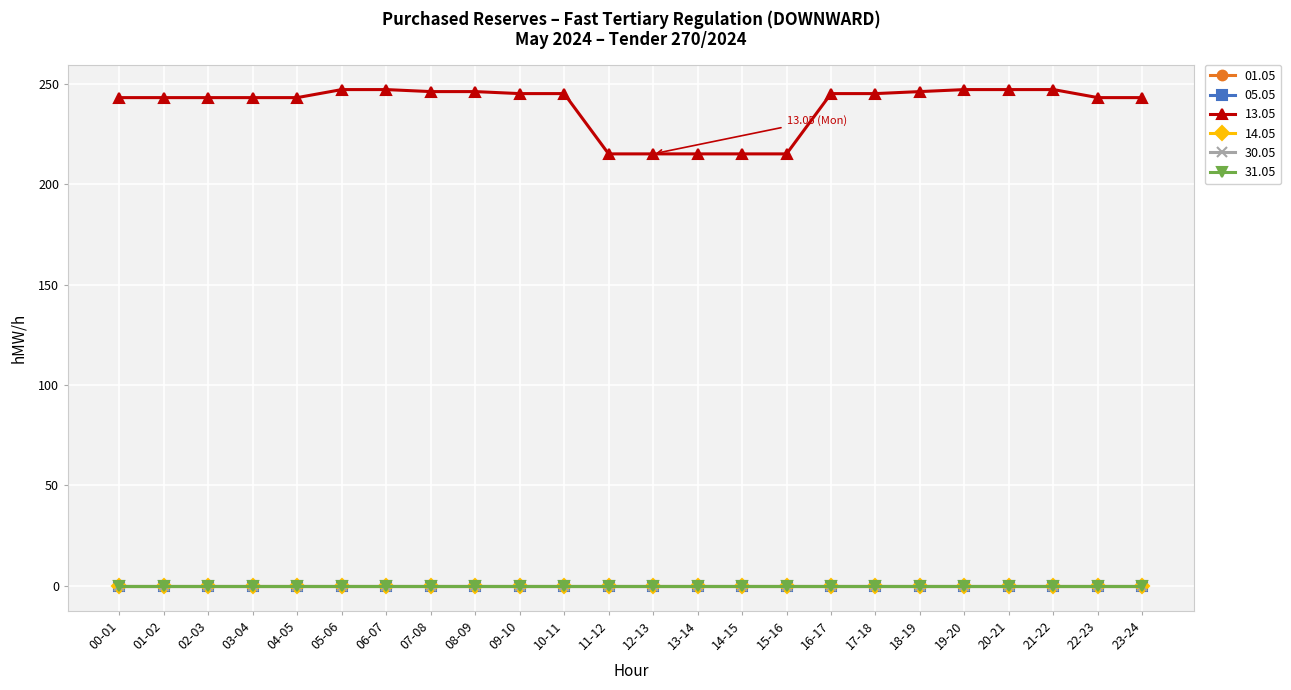

Reading left to right, transcribe all the data shown in this chart.

01.05: 0	0	0	0	0	0	0	0	0	0	0	0	0	0	0	0	0	0	0	0	0	0	0	0
05.05: 0	0	0	0	0	0	0	0	0	0	0	0	0	0	0	0	0	0	0	0	0	0	0	0
13.05: 243	243	243	243	243	247	247	246	246	245	245	215	215	215	215	215	245	245	246	247	247	247	243	243
14.05: 0	0	0	0	0	0	0	0	0	0	0	0	0	0	0	0	0	0	0	0	0	0	0	0
30.05: 0	0	0	0	0	0	0	0	0	0	0	0	0	0	0	0	0	0	0	0	0	0	0	0
31.05: 0	0	0	0	0	0	0	0	0	0	0	0	0	0	0	0	0	0	0	0	0	0	0	0